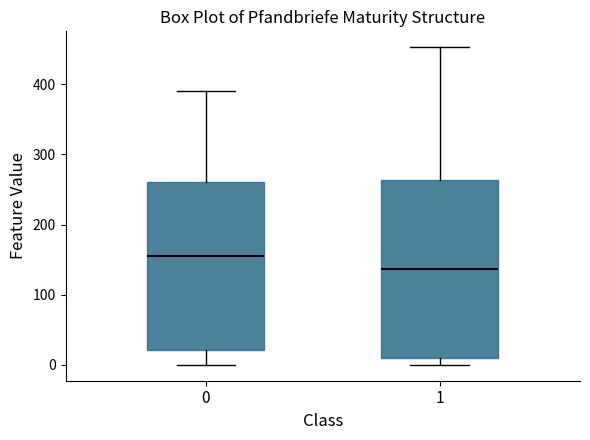

Where is the upper edge of the box at x = 0 on the y-axis? The values are not printed on the chart, so give them approximately, as read against the axis.

260